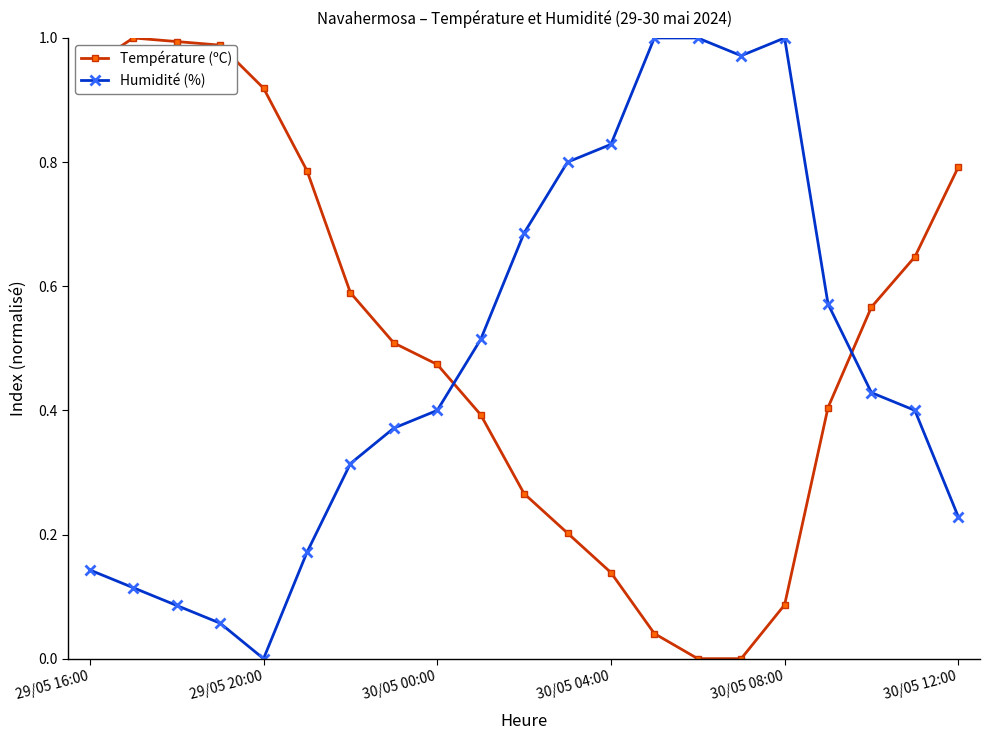

How many interior local valleys does the Humidité (%) series have?

2